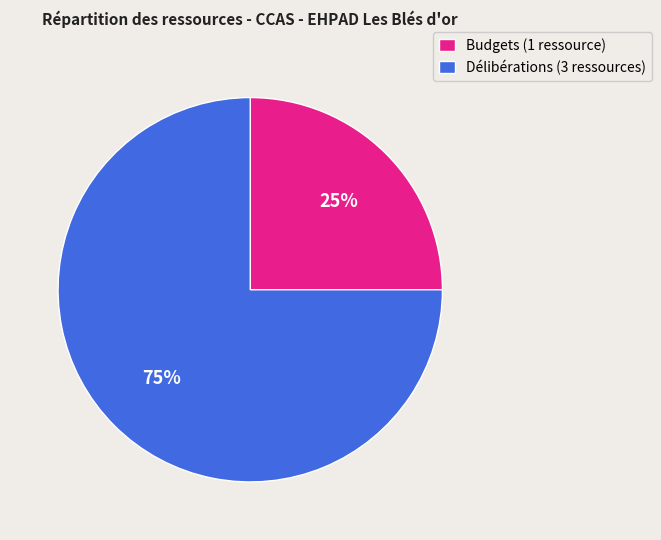

Which slice is the smallest?

Budgets (1 ressource)